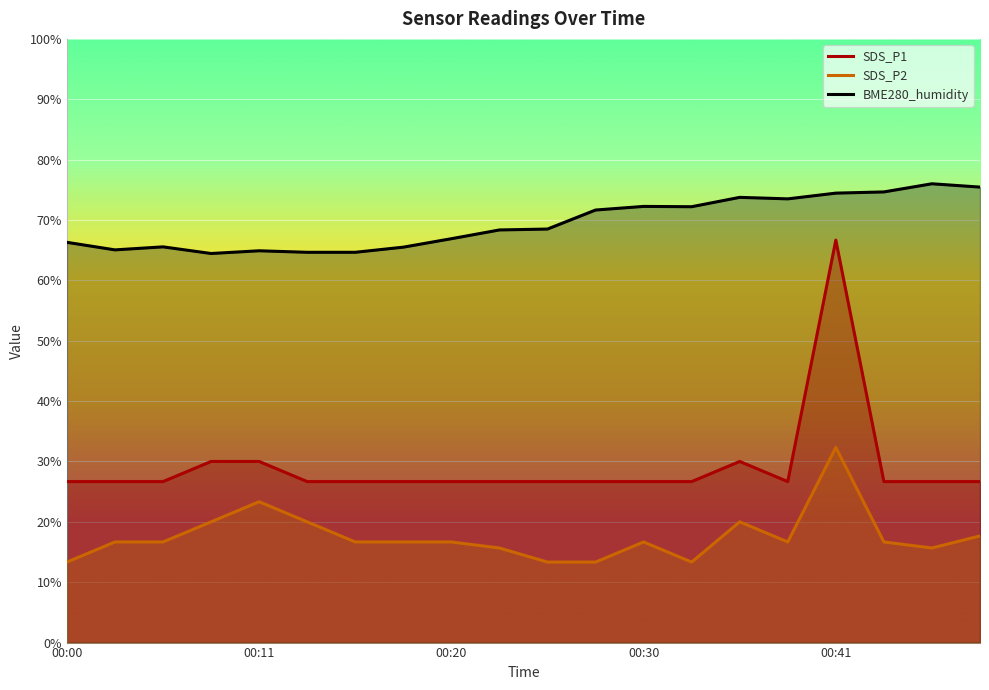

What is the difference between the SDS_P2 values at 00:25 and 00:38?

3.3